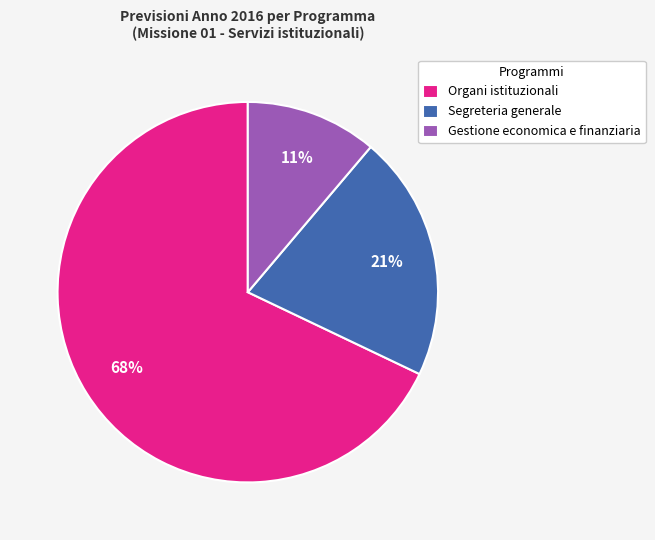

To the nearest percent, what is the difference between the Gestione economica e finanziaria and Segreteria generale slice percentages?

10%